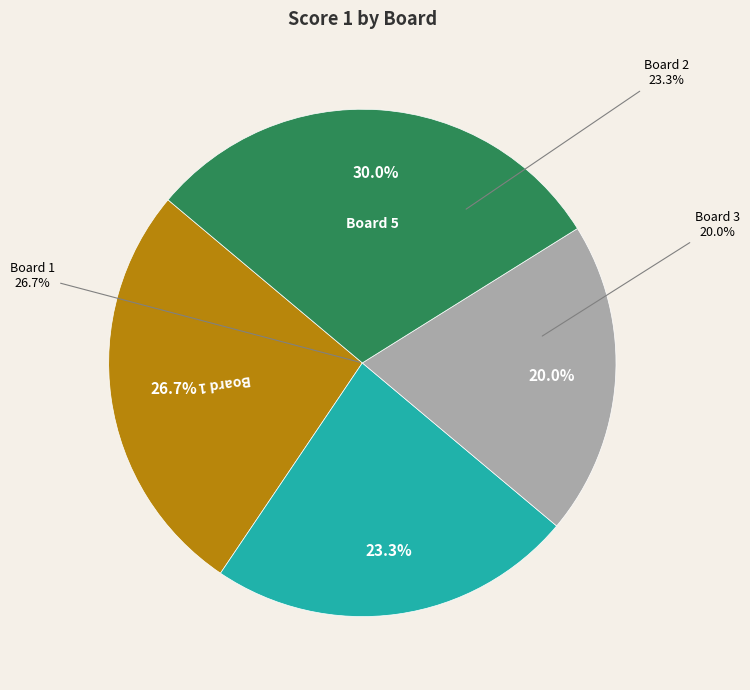

Is it true that 4 is 0% of the pie?

True